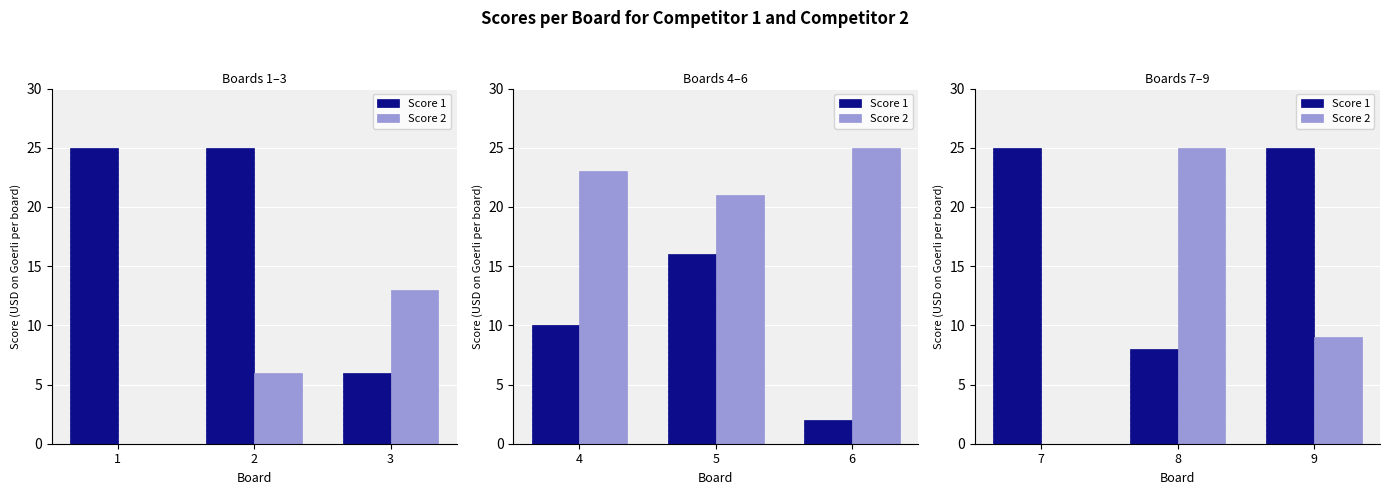

True or false: Score 1 has a value of 2 at 8.

False